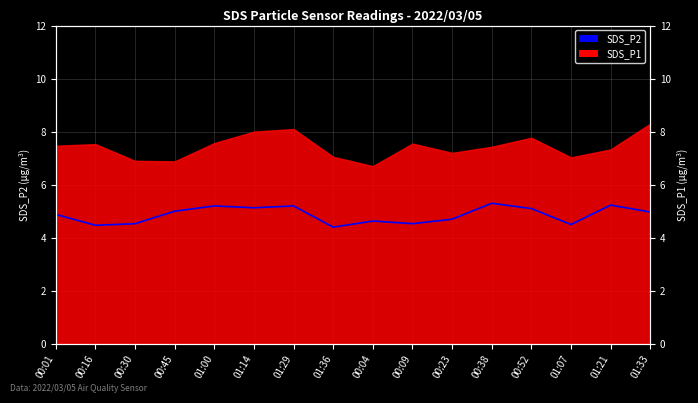

Reading left to right, extract all data points from this chart.

00:01=4.9	00:16=4.5	00:30=4.5	00:45=5.0	01:00=5.2	01:14=5.1	01:29=5.2	01:36=4.4	00:04=4.6	00:09=4.5	00:23=4.7	00:38=5.3	00:52=5.1	01:07=4.5	01:21=5.2	01:33=5.0